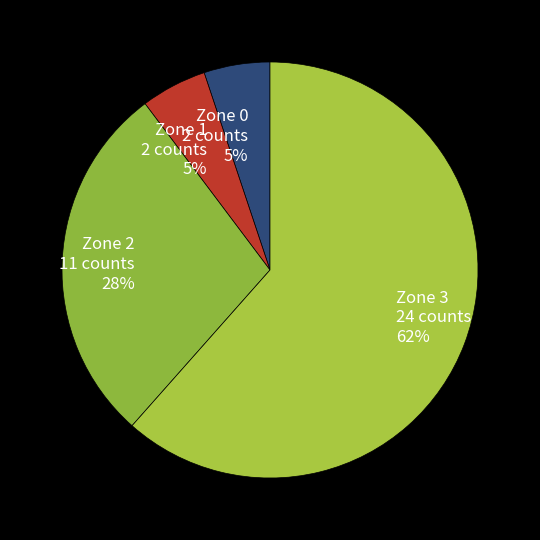

Combined, do Zone 2 and Zone 0 account for over 50%?

No